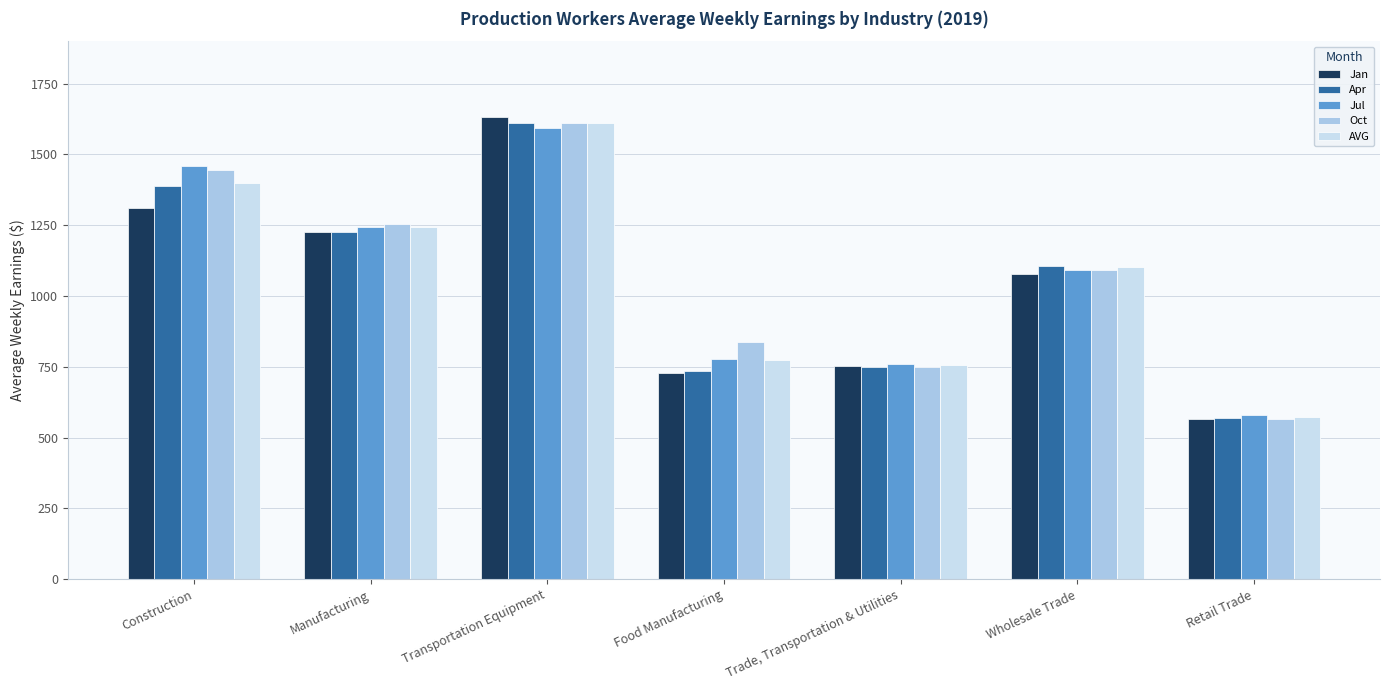

What is the sum of the Apr values at Retail Trade and Transportation Equipment?

2181.6